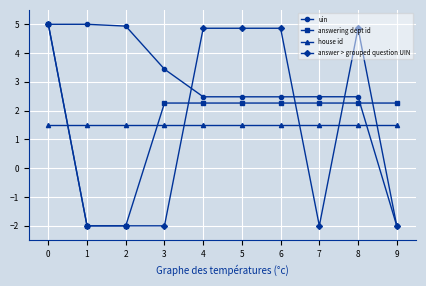

At how many categories does at least one series exceed -1?

10